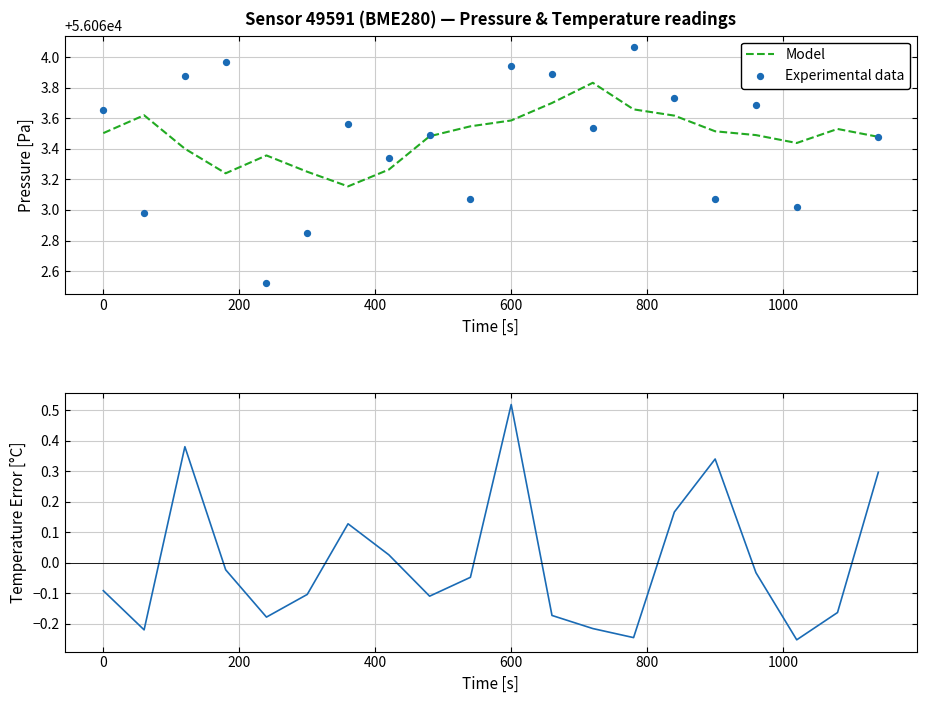

Which series contains the highest Y value?

Experimental data